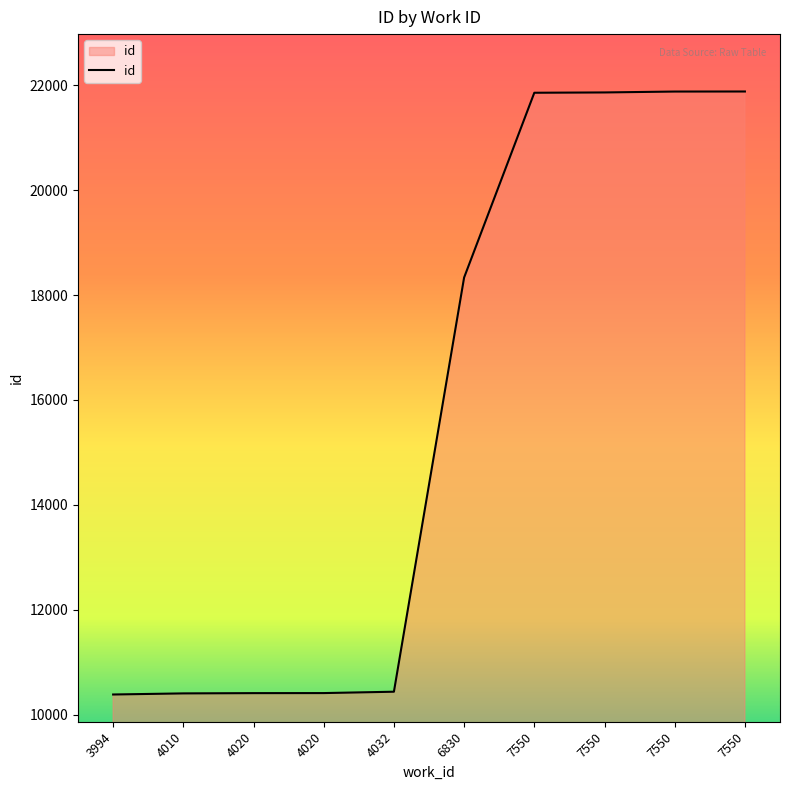

True or false: the data has more than 1 interior local peaks.

False